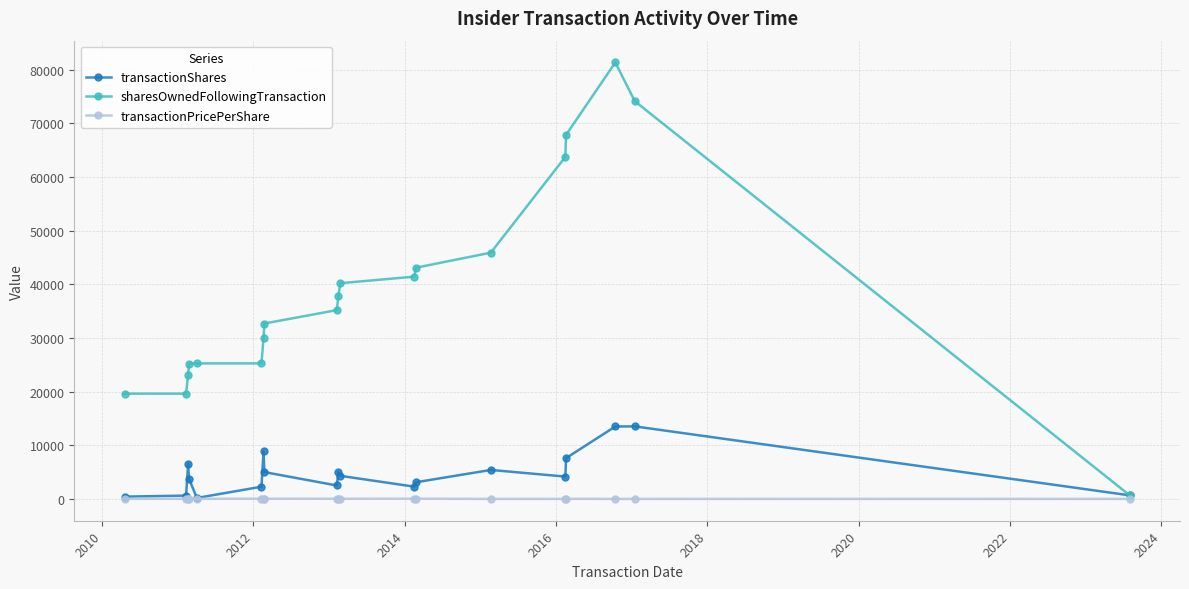

What is the maximum value for transactionShares?

13522.0